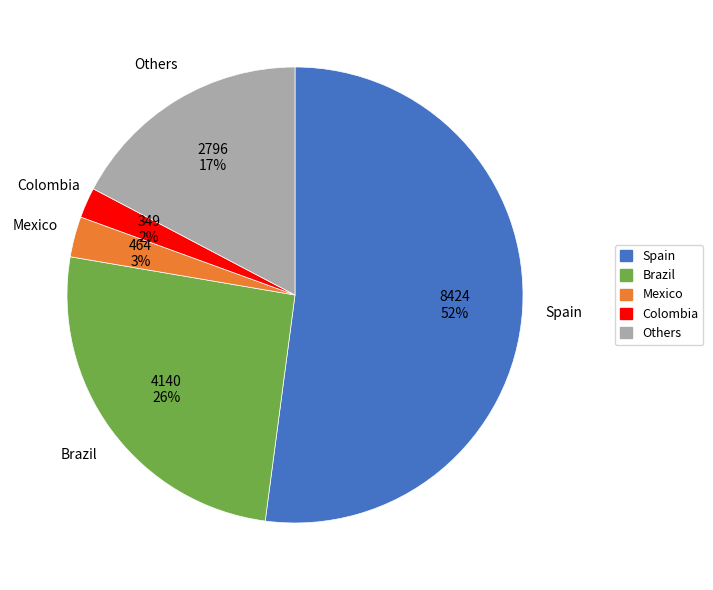

How many slices are in this pie chart?

5